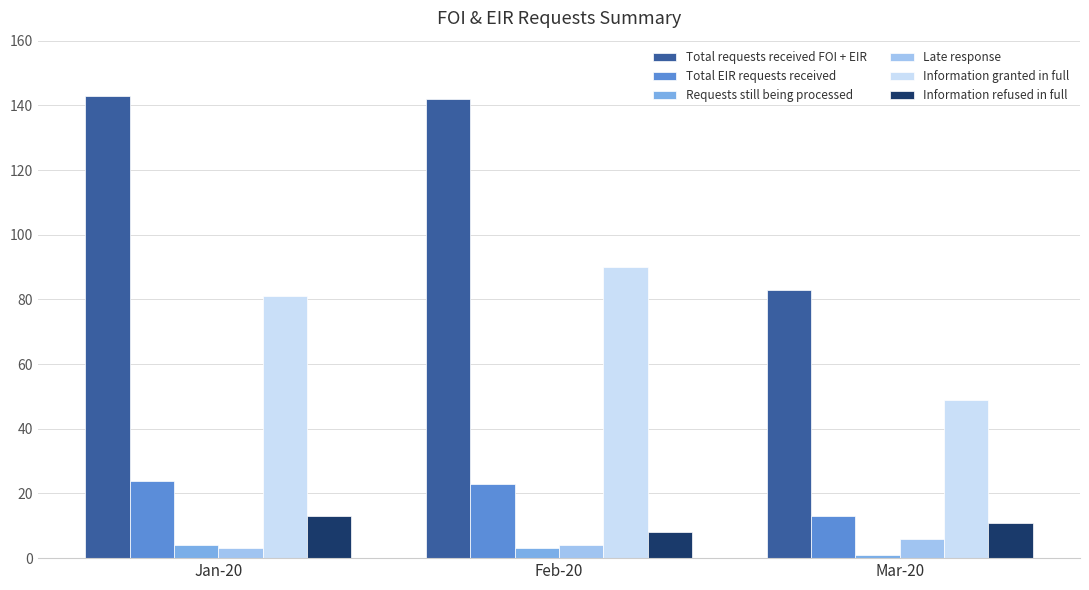

Which series changed the most between Feb-20 and Mar-20?

Total requests received FOI + EIR